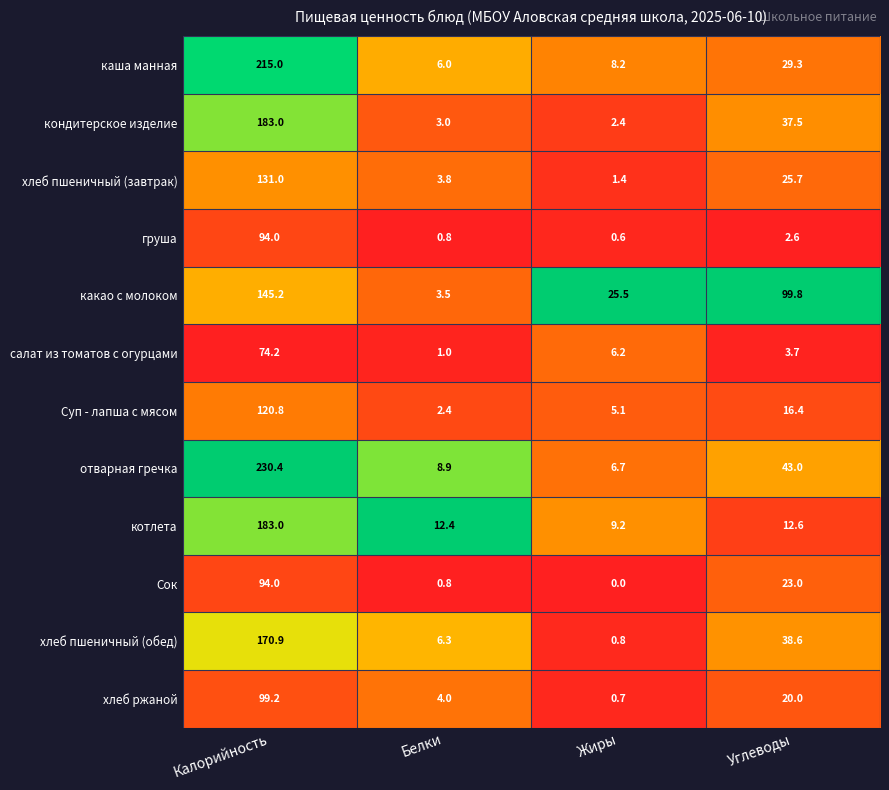

Which series has the largest total across all categories?

отварная гречка